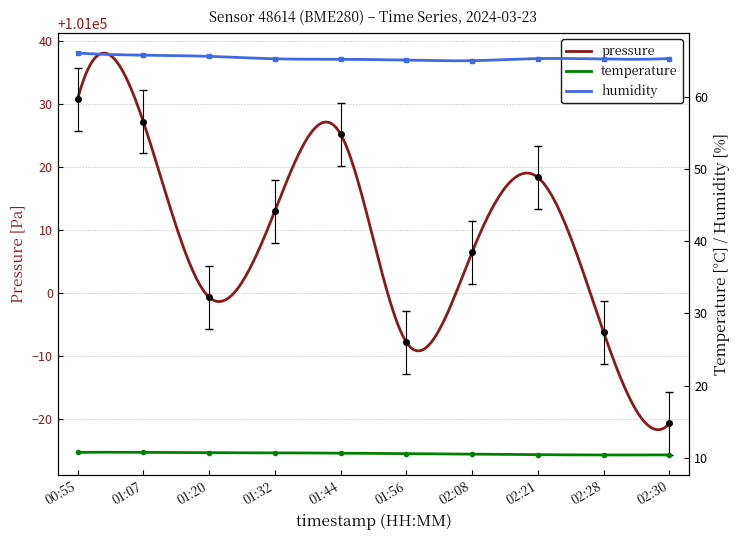

The value of humidity at 01:56 is 65.0. True or false?

True